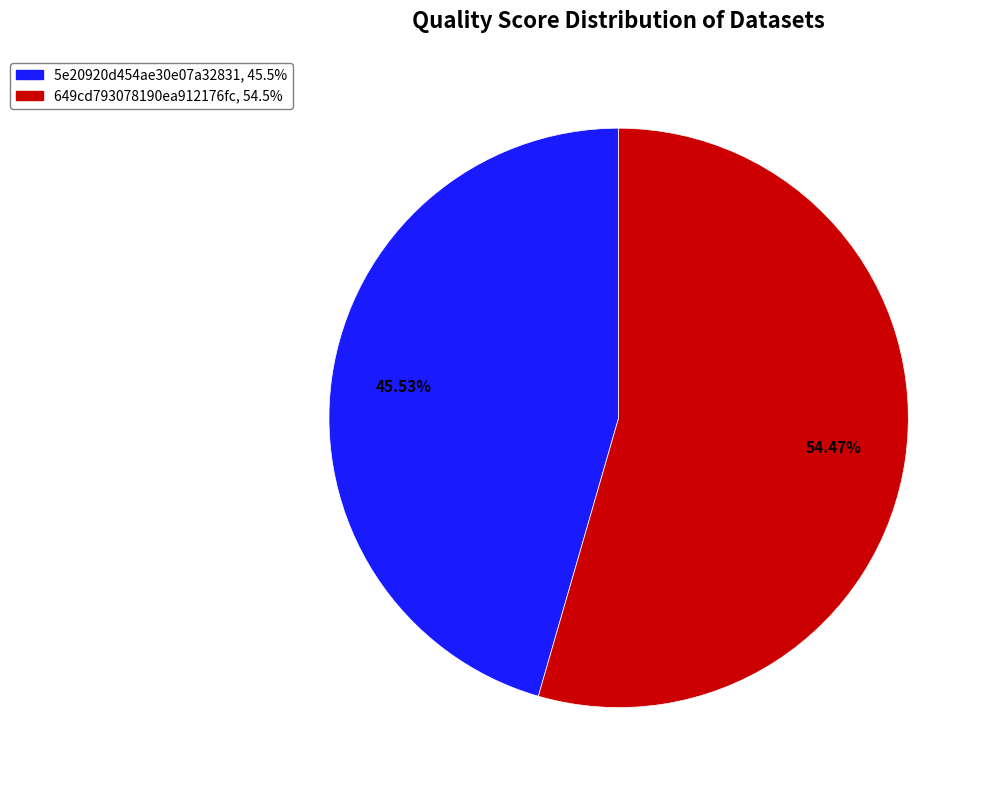

To the nearest percent, what is the difference between the largest and smallest slice percentages?

9%